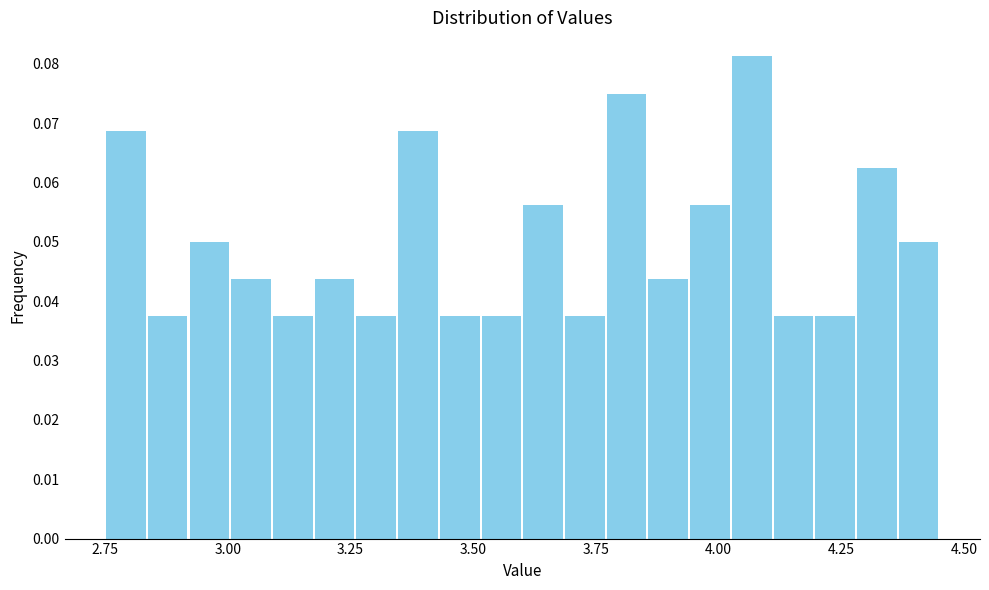

Around what value on the x-axis is the tallest bar? Give the approximate position of its centre, as read against the axis.

4.05